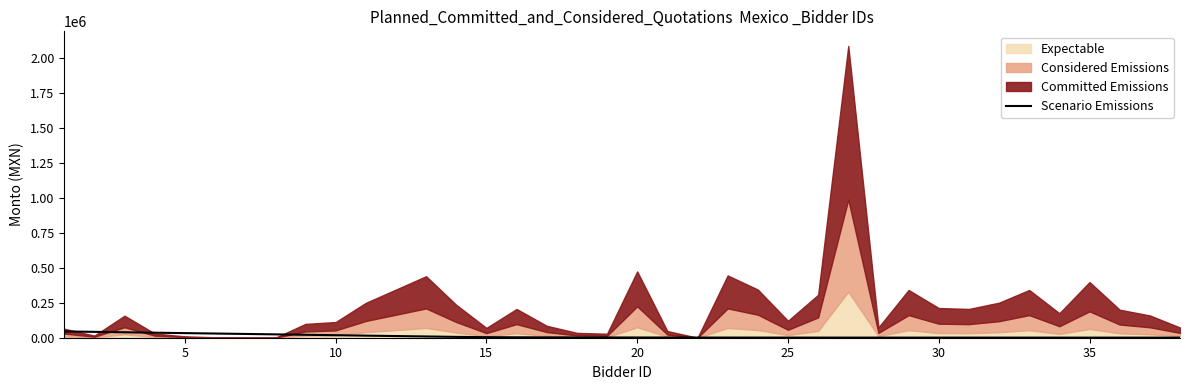

What is the average value?

10187